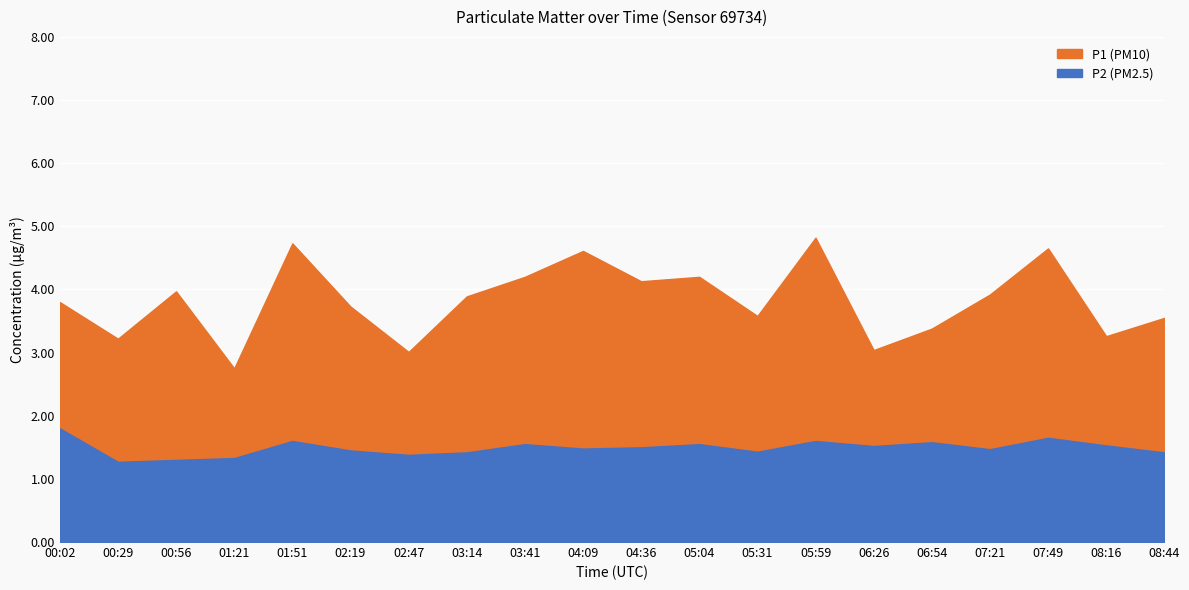

What is the difference between the P1 (PM10) values at 05:04 and 04:09?

0.5